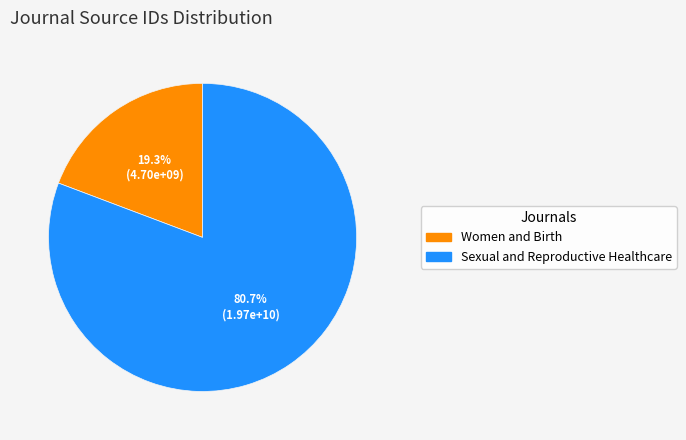

Which has a higher value, Sexual and Reproductive Healthcare or Women and Birth?

Sexual and Reproductive Healthcare